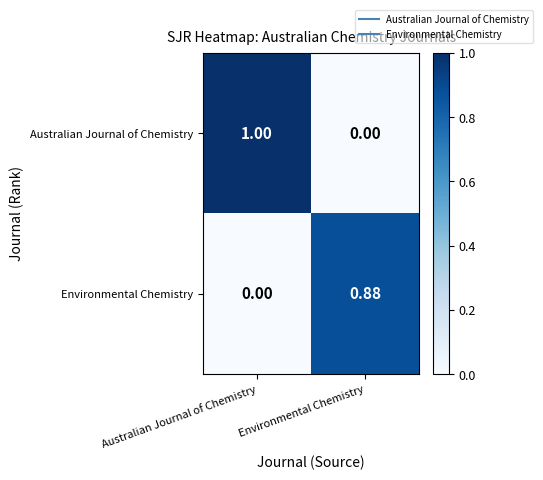

At Environmental Chemistry, list the series in order from smallest to largest.

Australian Journal of Chemistry, Environmental Chemistry